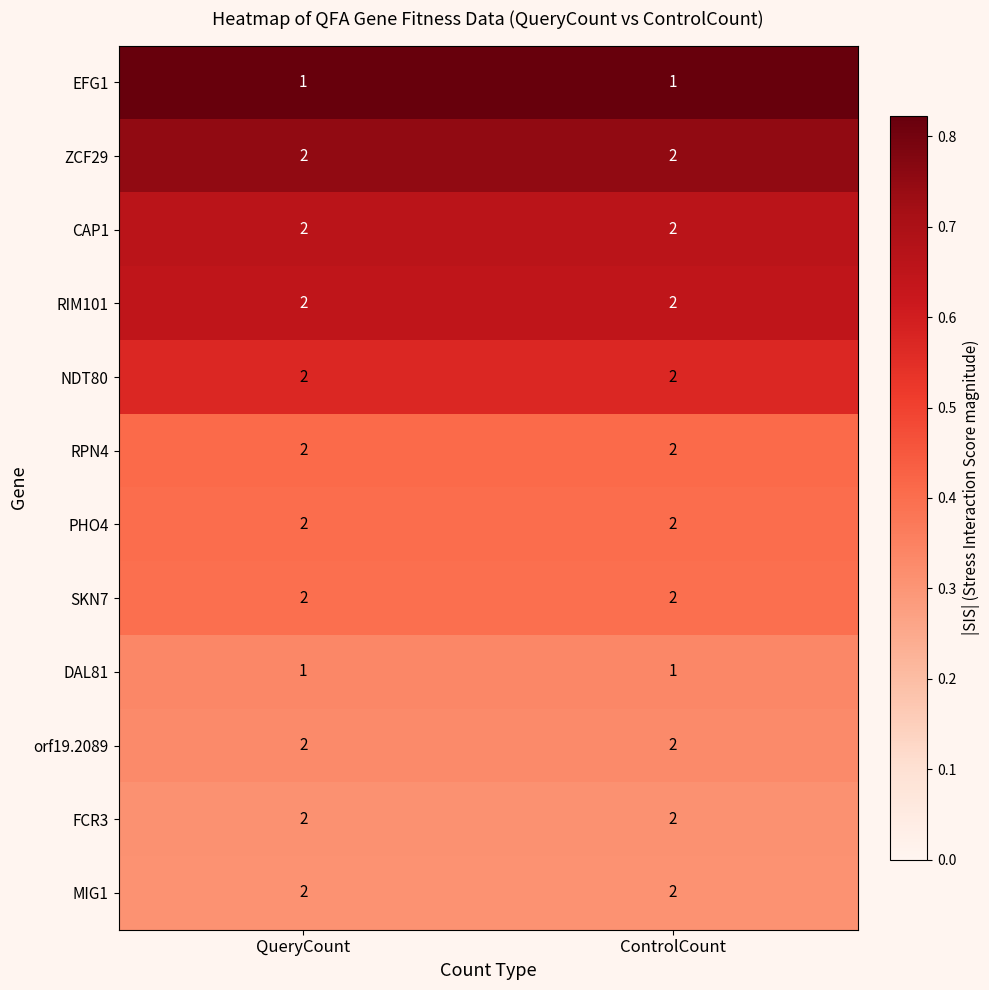

The value of PHO4 at QueryCount is 2. True or false?

True